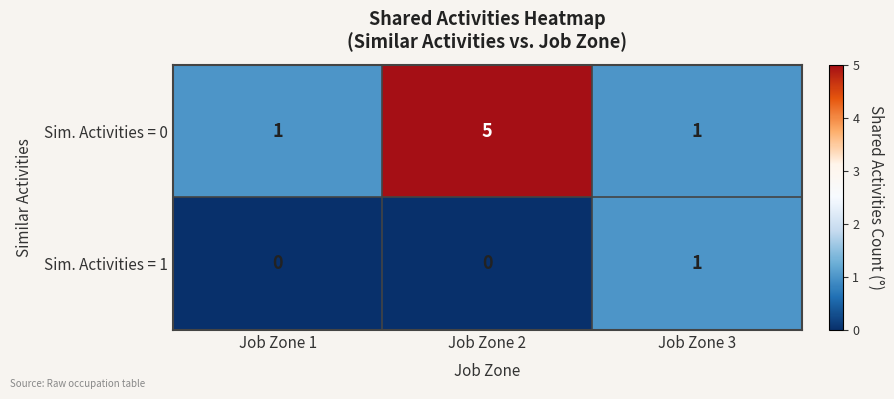

Which series changed the most between Job Zone 1 and Job Zone 3?

Sim. Activities = 1